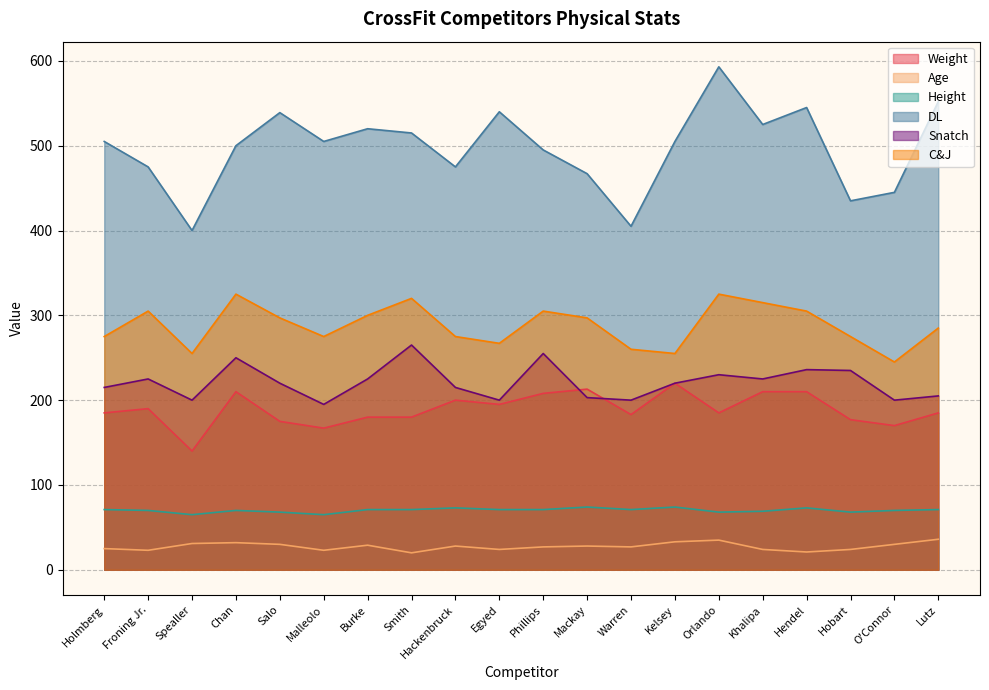

True or false: Age has a value of 38 at Malleolo.

False